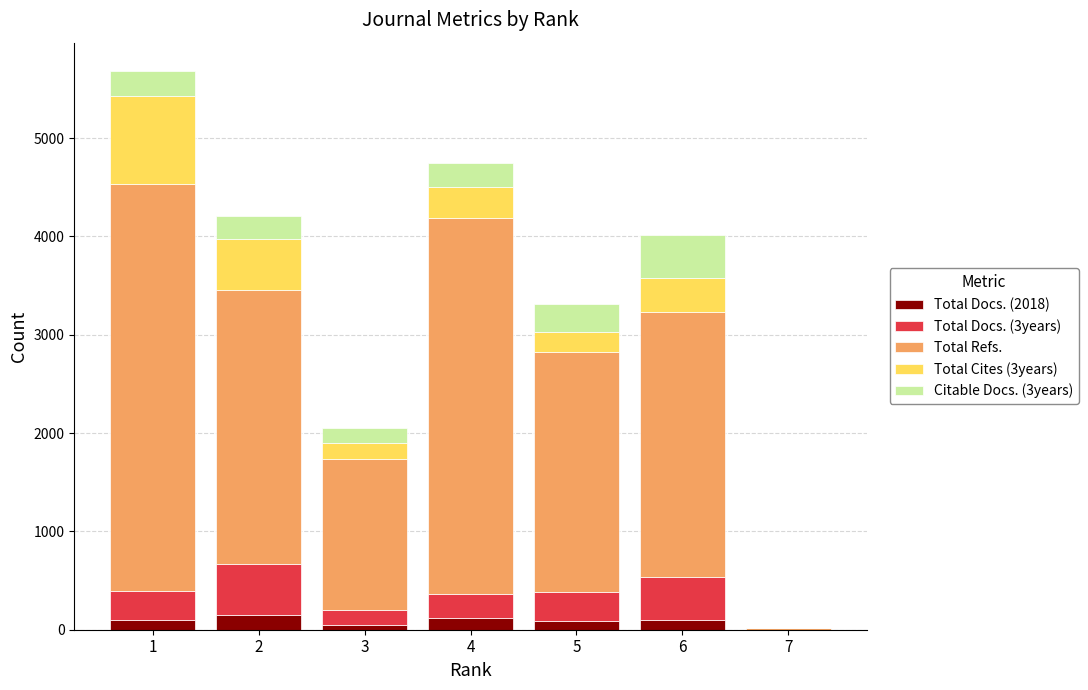

What is the average value of the Total Docs. (3years) series?

276